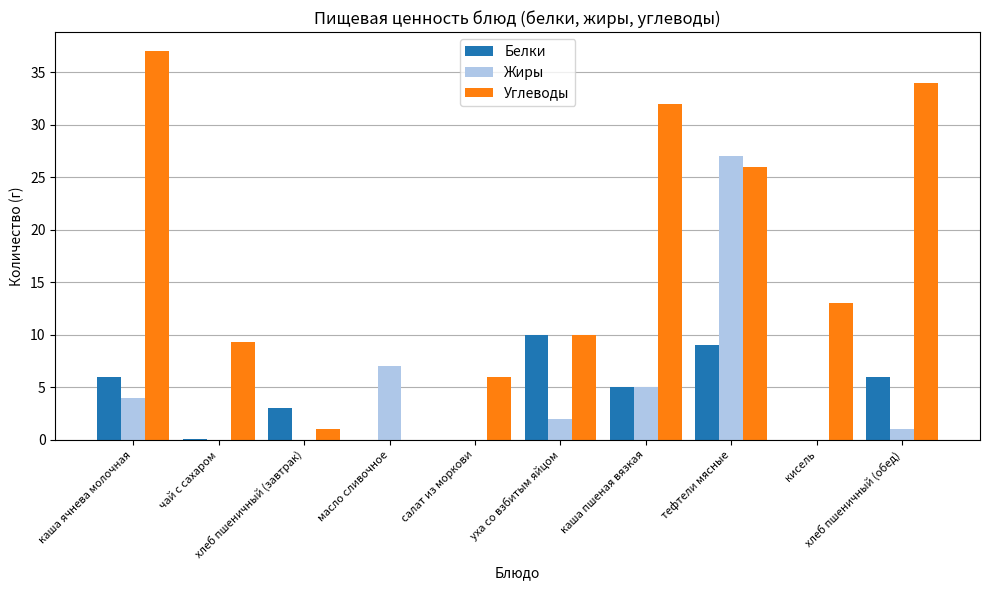

Where does the Углеводы series first go above 13?

каша ячнева молочная